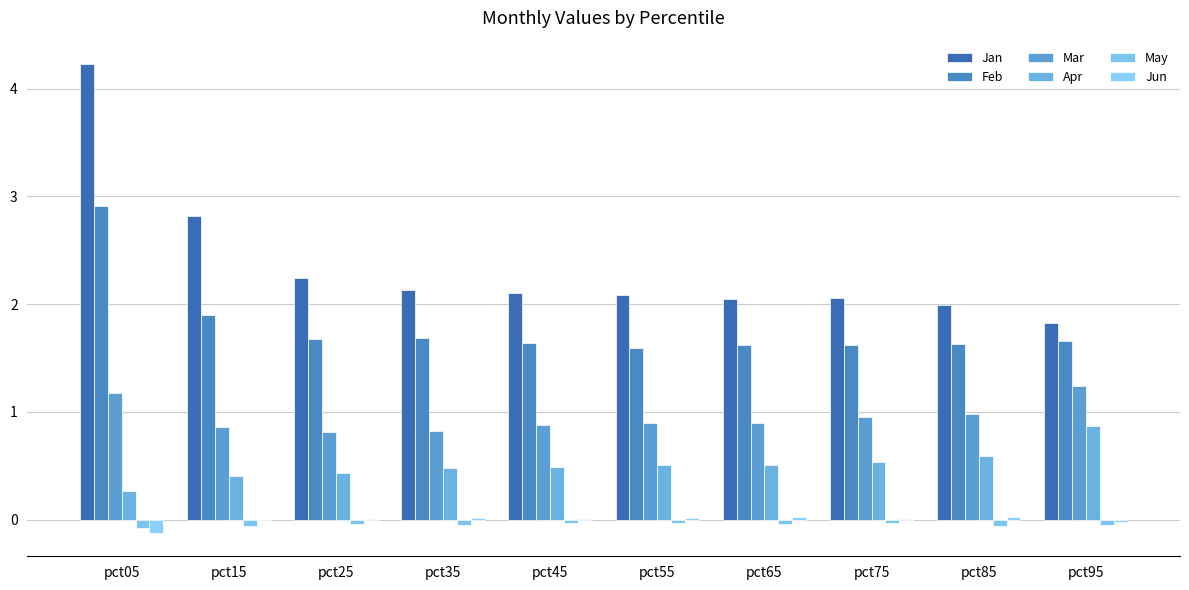

Which label corresponds to the smallest value in the chart?

pct05